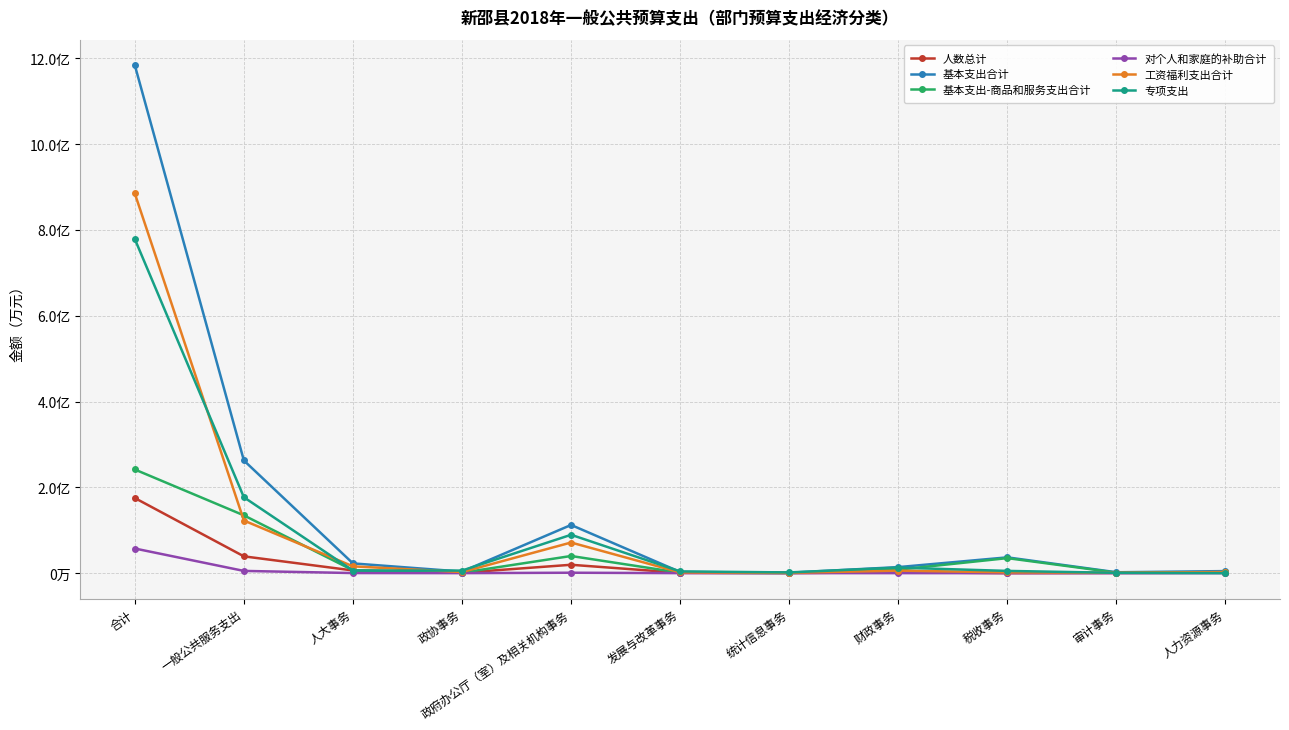

What is the value of the 人数总计 point at the 2nd from the left?

3915.0